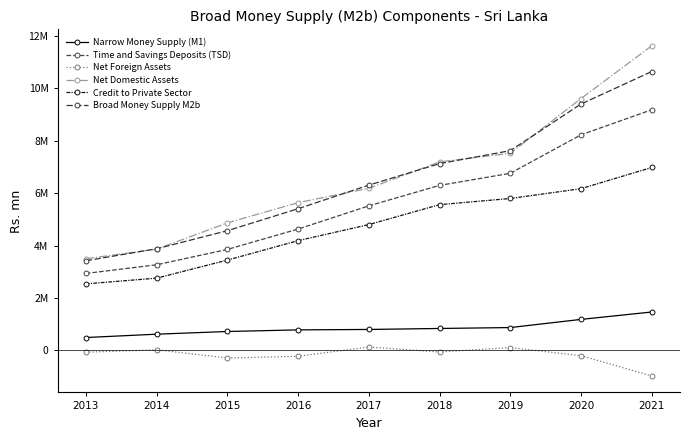

Is it true that Broad Money Supply M2b equals 1823073 at 2013?

False